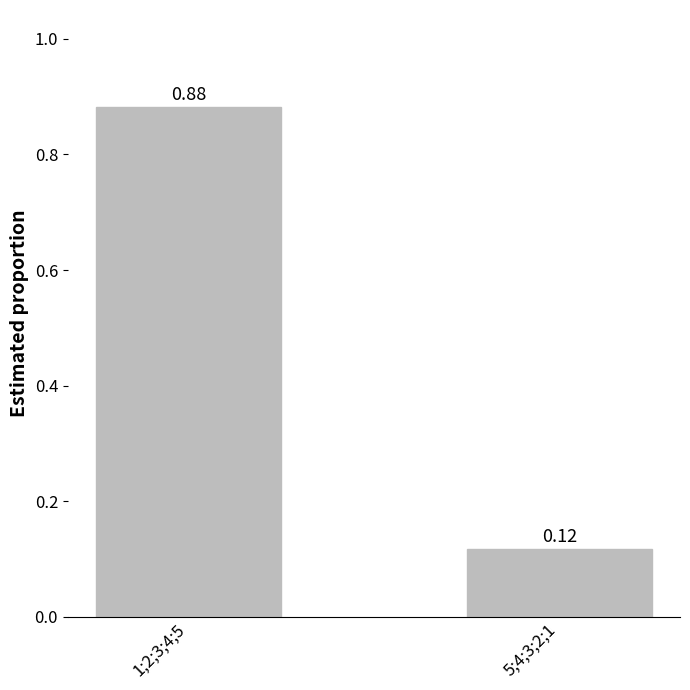

Does the chart contain any negative values?

No